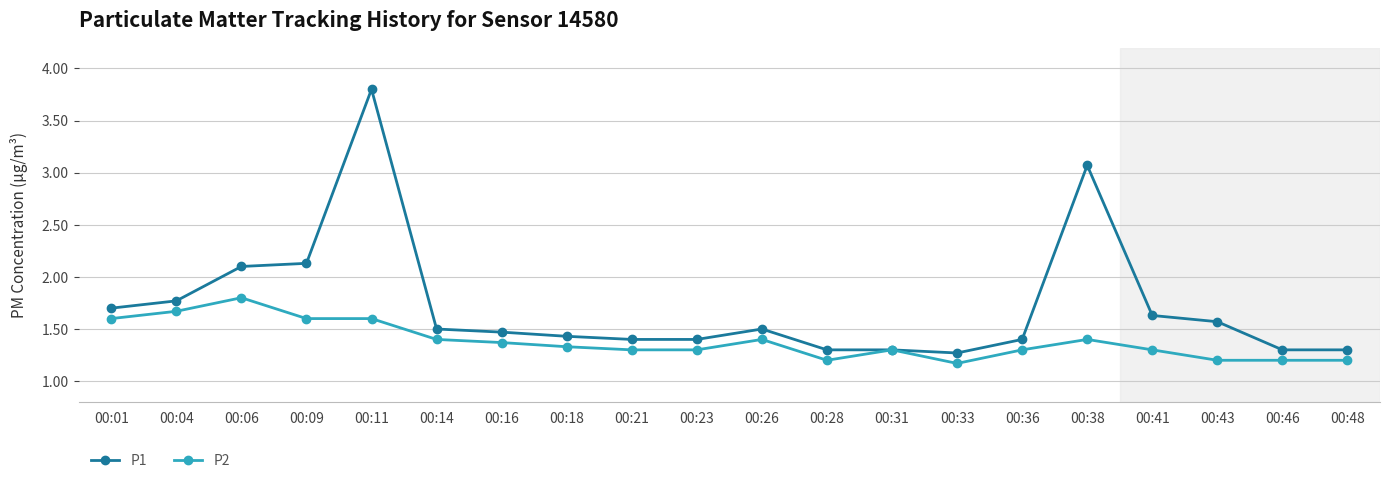

Where is the first local maximum for P2?

00:06